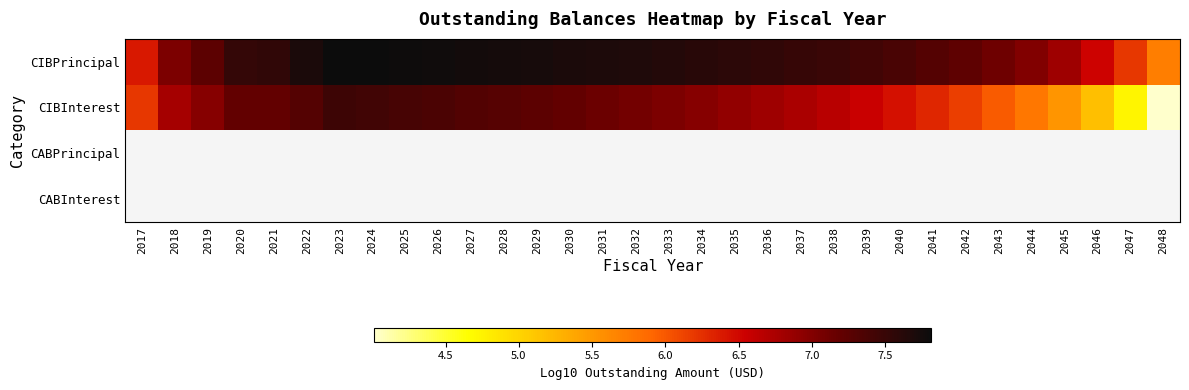

Which category has the lowest value across all series?

2048